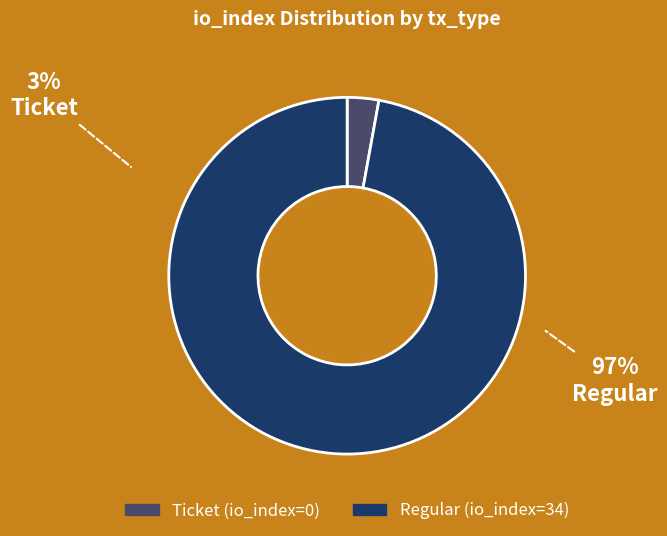

Which has a higher value, Ticket or Regular?

Regular